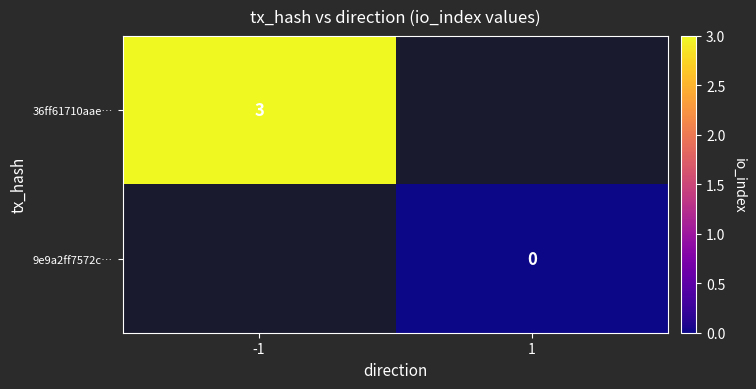

Is it true that 36ff61710aae… equals 3 at -1?

True